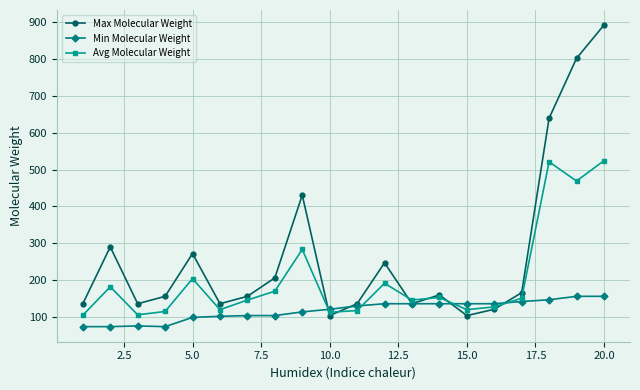

Which series has the largest range (max minus min)?

Max Molecular Weight